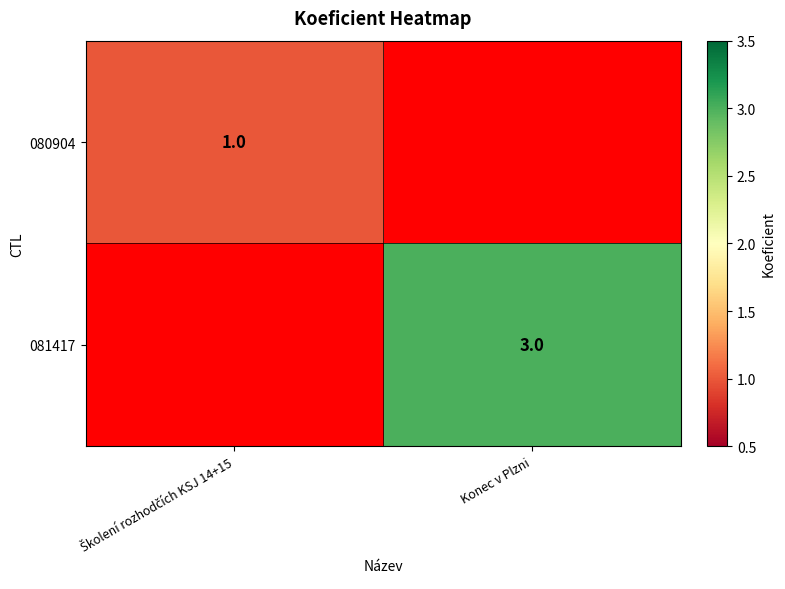

The value of 081417 at Konec v Plzni is 2. True or false?

False